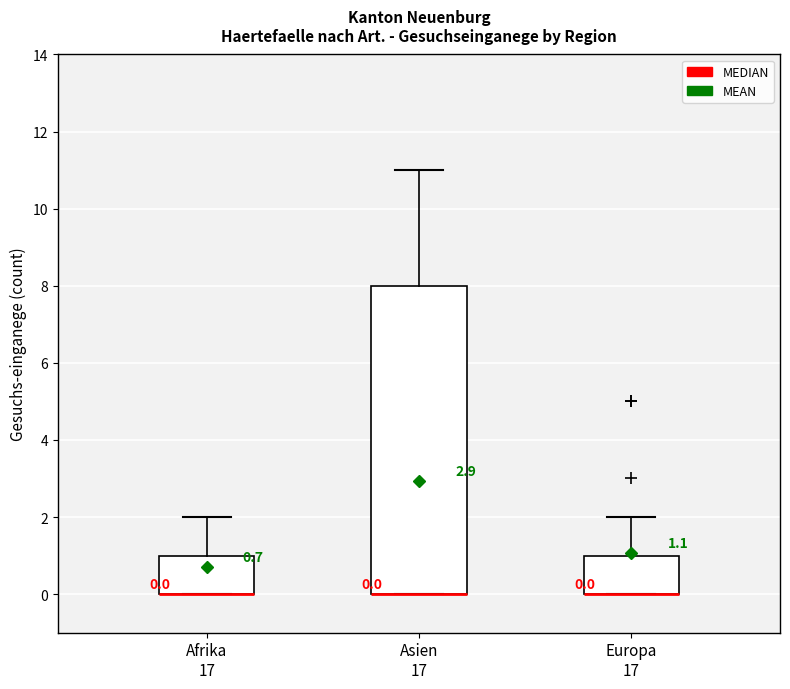

Comparing the boxes themselves (not the whiskers), which one is the tallest?

Asien 17